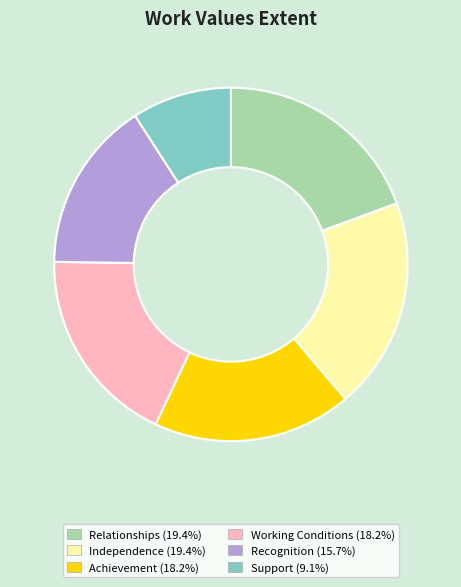

The Recognition slice represents 16% of the pie. True or false?

True